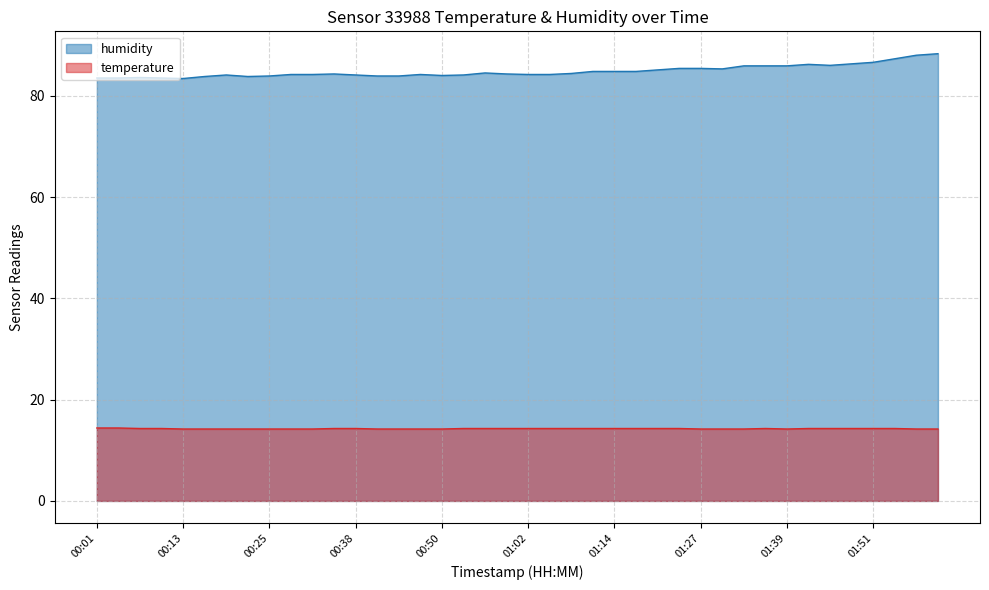

Which category has the highest value across all series?

02:00